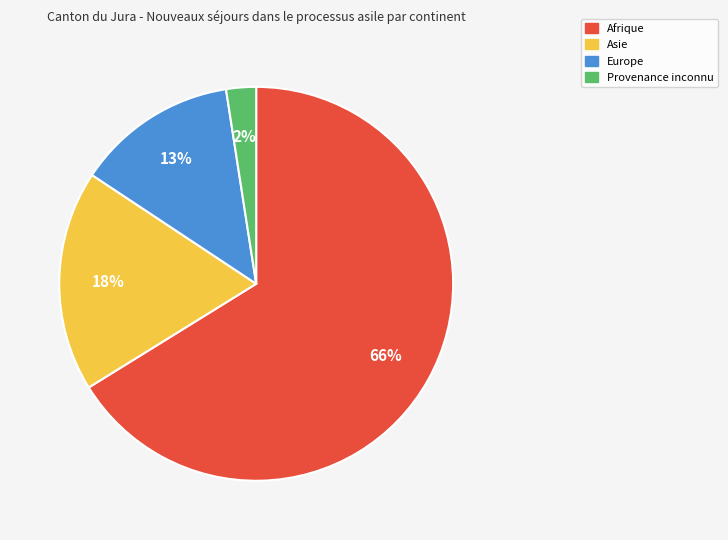

To the nearest percent, what is the average slice percentage?

25%